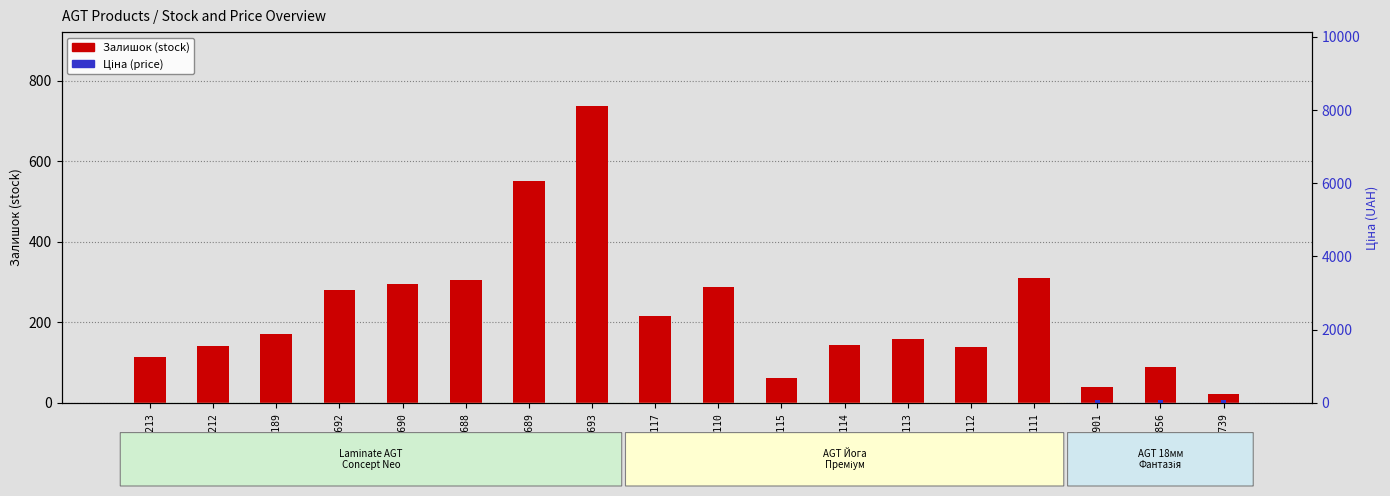

At 280941739, list the series in order from smallest to largest.

Залишок (stock), Ціна (price)